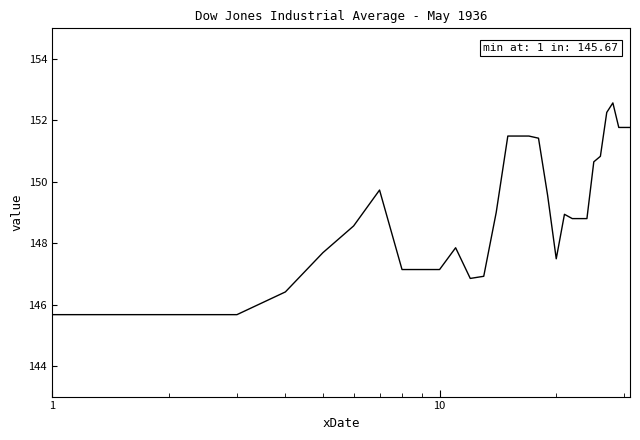

What is the difference between the maximum and minimum values?

6.9